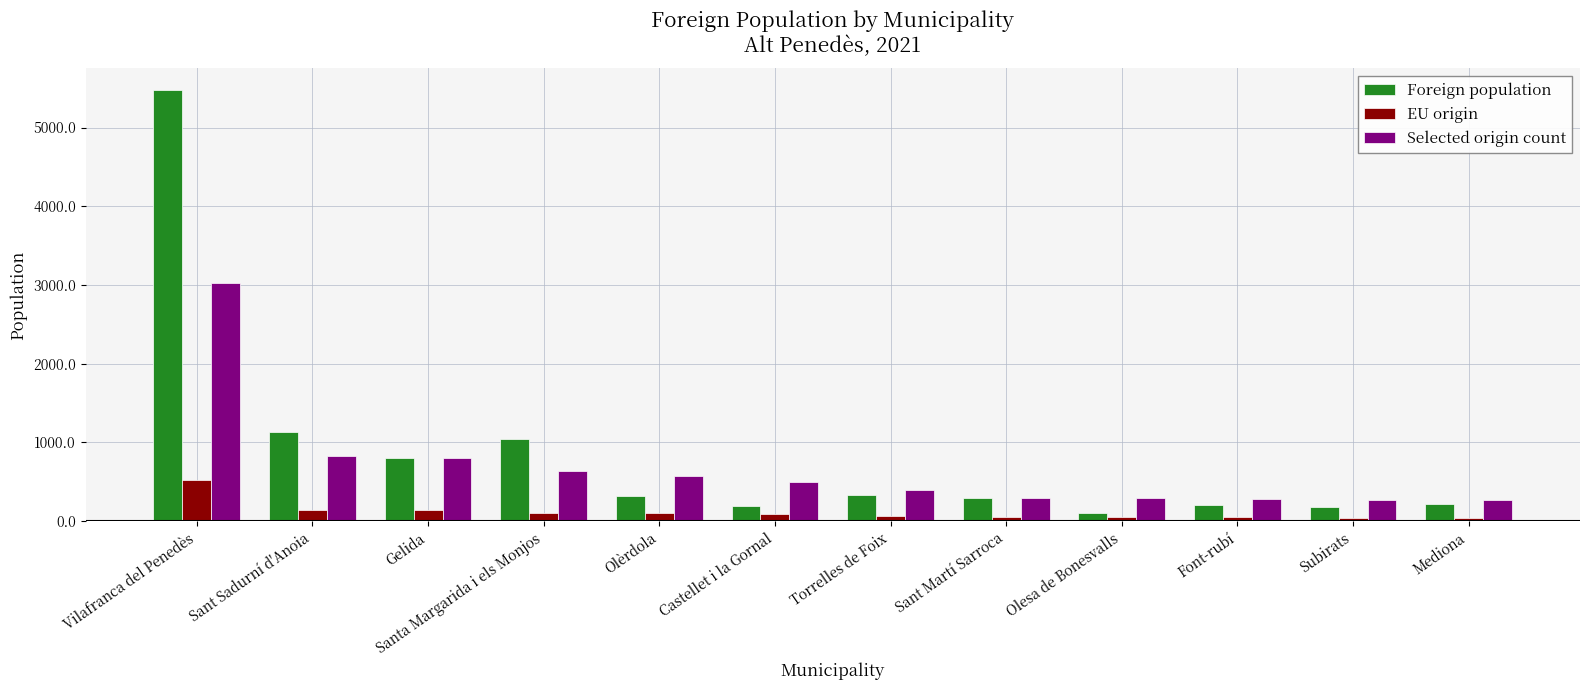

How many values in the Selected origin count series are below 497?

6